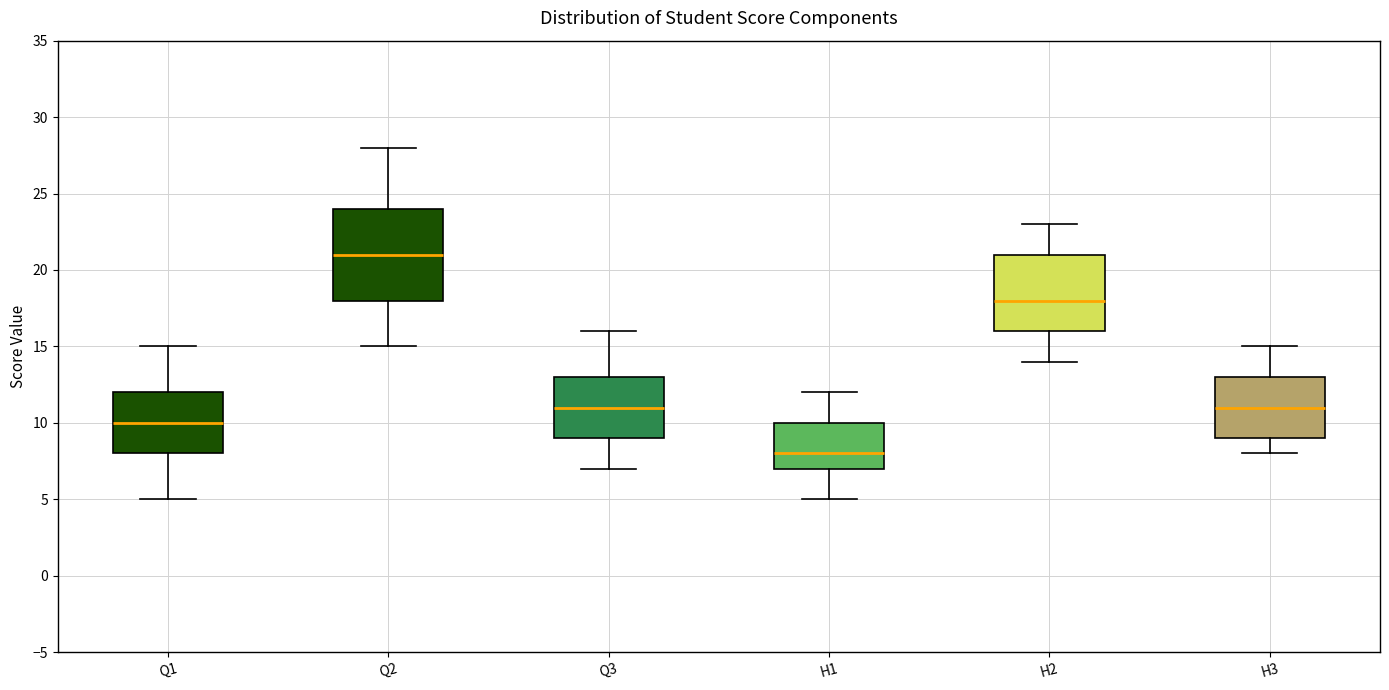

Which box is the tallest, from its lower edge to its upper edge?

Q2